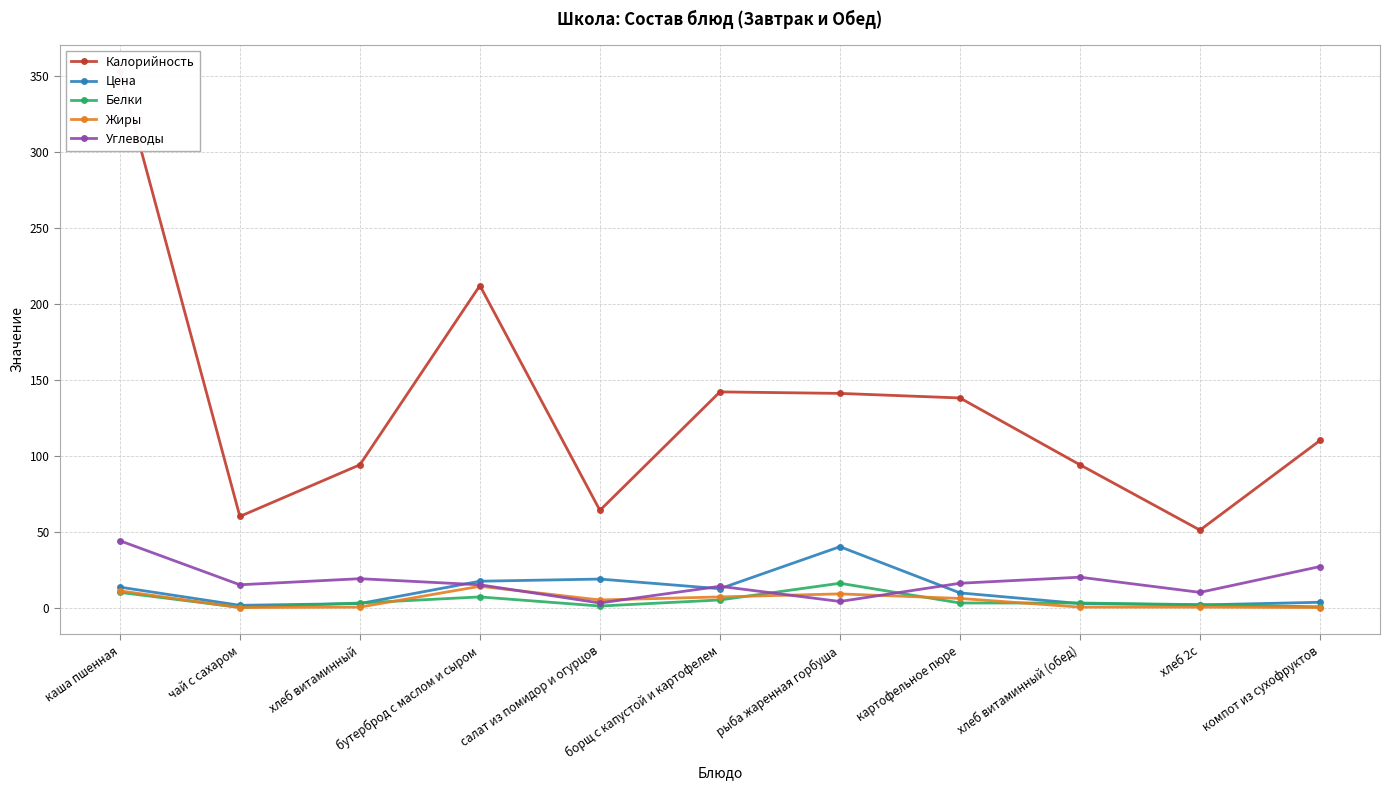

Reading left to right, transcribe all the data shown in this chart.

Калорийность: каша пшенная=353.0	чай с сахаром=60.0	хлеб витаминный=94.0	бутерброд с маслом и сыром=212.0	салат из помидор и огурцов=64.0	борщ с капустой и картофелем=142.0	рыба жаренная горбуша=141.0	картофельное пюре=138.0	хлеб витаминный (обед)=94.0	хлеб 2с=51.0	компот из сухофруктов=110.0
Цена: каша пшенная=13.4	чай с сахаром=1.5	хлеб витаминный=2.6	бутерброд с маслом и сыром=17.3	салат из помидор и огурцов=18.8	борщ с капустой и картофелем=12.4	рыба жаренная горбуша=40.1	картофельное пюре=9.7	хлеб витаминный (обед)=2.6	хлеб 2с=1.7	компот из сухофруктов=3.5
Белки: каша пшенная=10.0	чай с сахаром=0.1	хлеб витаминный=3.0	бутерброд с маслом и сыром=7.0	салат из помидор и огурцов=1.0	борщ с капустой и картофелем=5.0	рыба жаренная горбуша=16.0	картофельное пюре=3.0	хлеб витаминный (обед)=3.0	хлеб 2с=1.9	компот из сухофруктов=0.5
Жиры: каша пшенная=11.0	чай с сахаром=0.0	хлеб витаминный=0.3	бутерброд с маслом и сыром=14.0	салат из помидор и огурцов=5.0	борщ с капустой и картофелем=7.0	рыба жаренная горбуша=9.0	картофельное пюре=6.0	хлеб витаминный (обед)=0.3	хлеб 2с=0.3	компот из сухофруктов=0.0
Углеводы: каша пшенная=44.0	чай с сахаром=15.0	хлеб витаминный=19.0	бутерброд с маслом и сыром=15.0	салат из помидор и огурцов=3.0	борщ с капустой и картофелем=14.0	рыба жаренная горбуша=4.0	картофельное пюре=16.0	хлеб витаминный (обед)=20.0	хлеб 2с=10.0	компот из сухофруктов=27.0